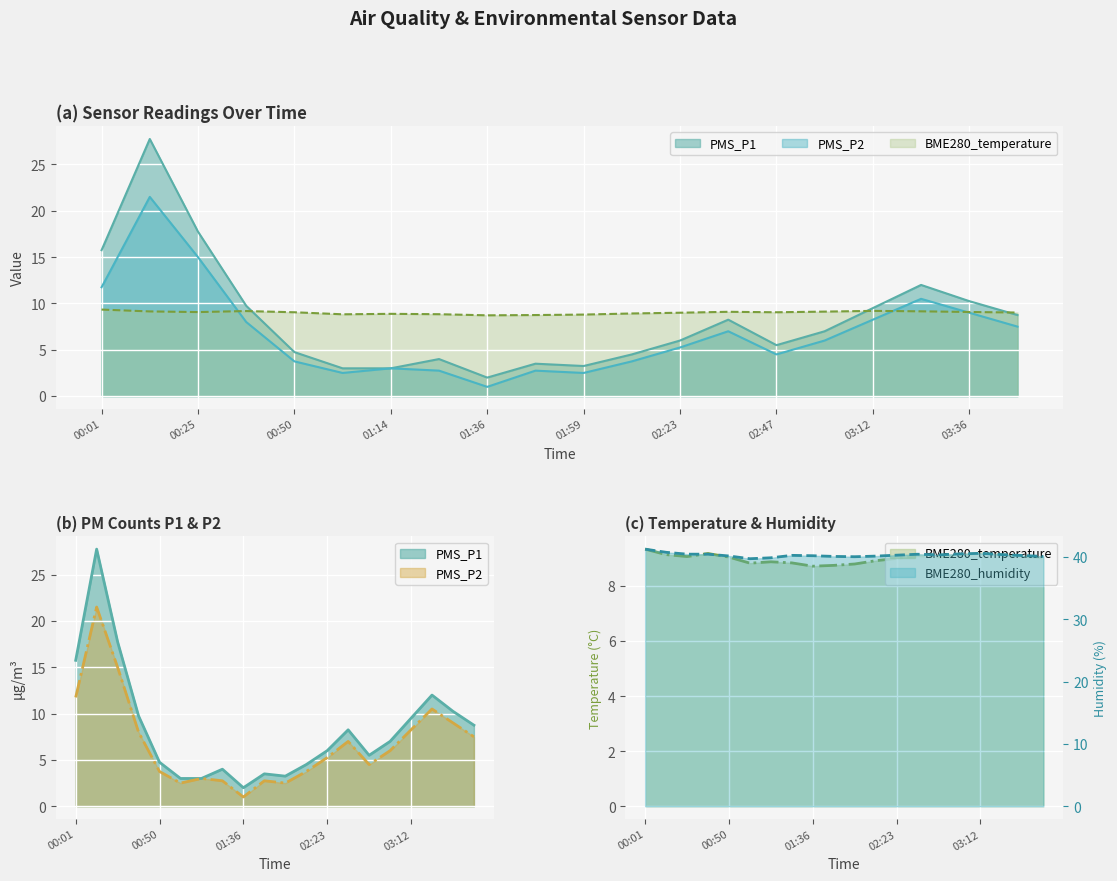

True or false: BME280_humidity and PMS_P1 intersect in this chart.

False